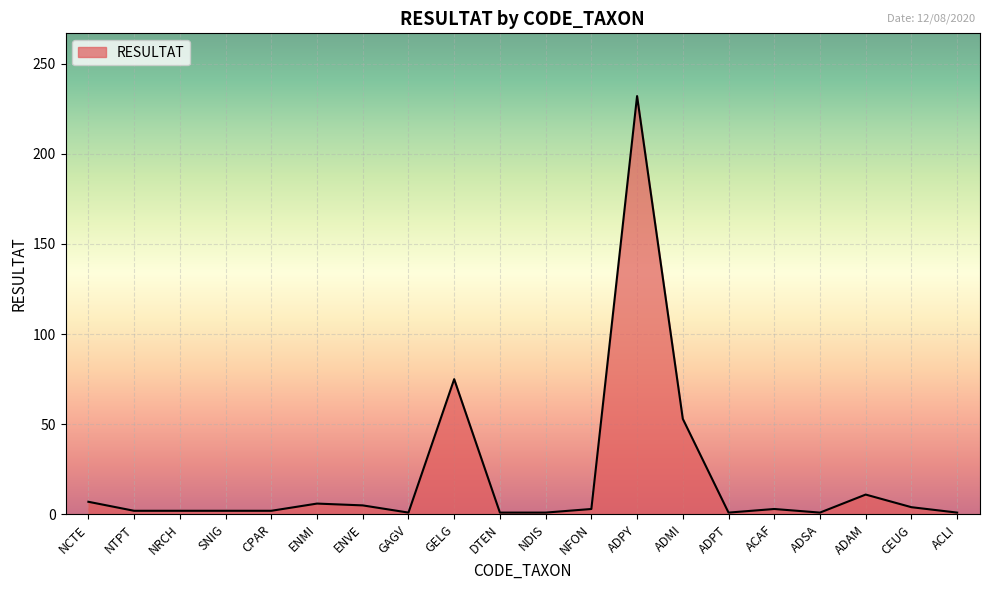

Approximately how many times larger is the value at NDIS compared to CPAR?

0.5